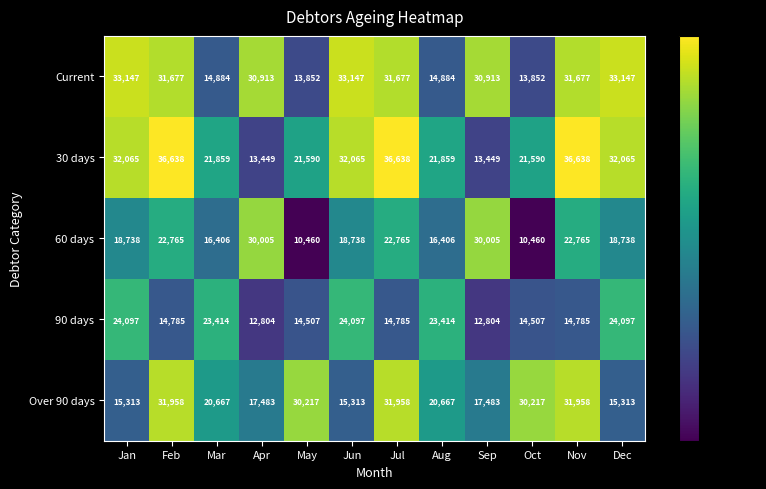

The value of Current at Jul is 31677. True or false?

True